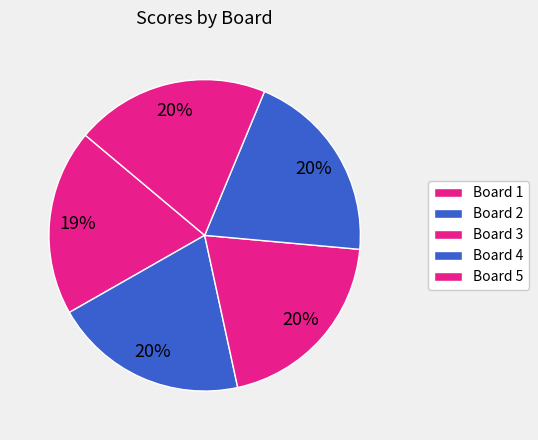

How many slices are in this pie chart?

5